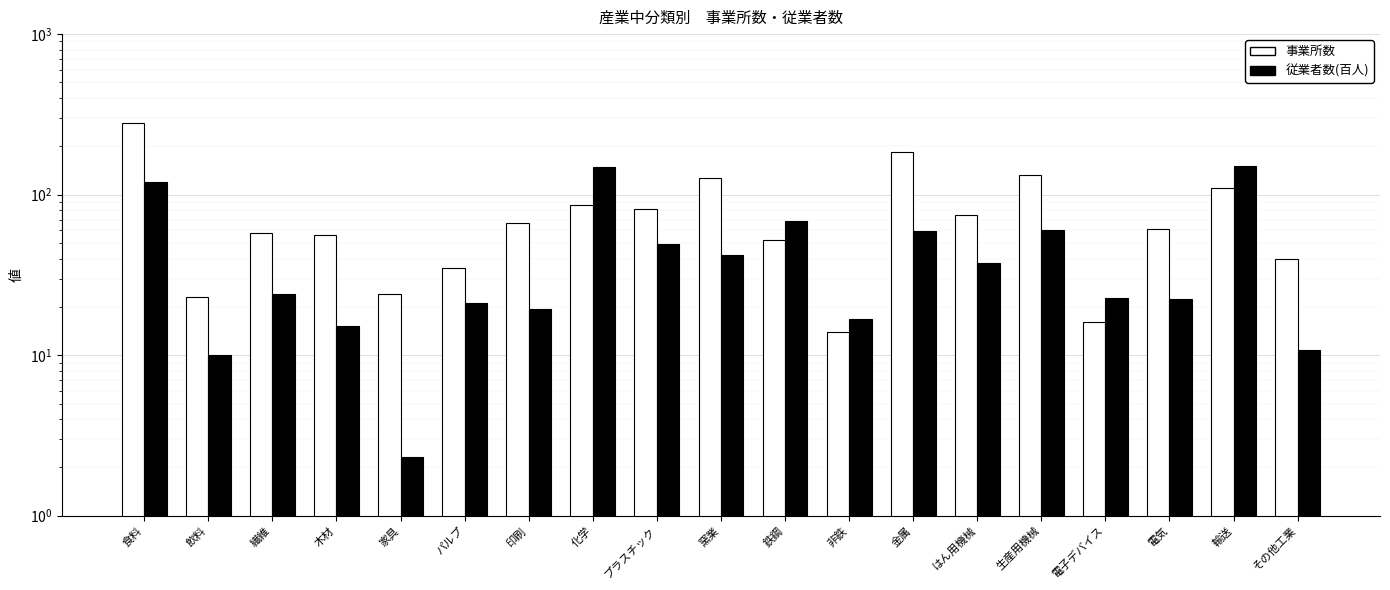

Reading left to right, transcribe all the data shown in this chart.

事業所数: 279.0	23.0	58.0	56.0	24.0	35.0	67.0	86.0	81.0	127.0	52.0	14.0	185.0	75.0	133.0	16.0	61.0	110.0	40.0
従業者数(百人): 120.7	10.1	24.1	15.2	2.3	21.0	19.3	147.7	49.0	41.9	68.3	16.7	59.0	37.7	60.4	22.7	22.3	151.0	10.8